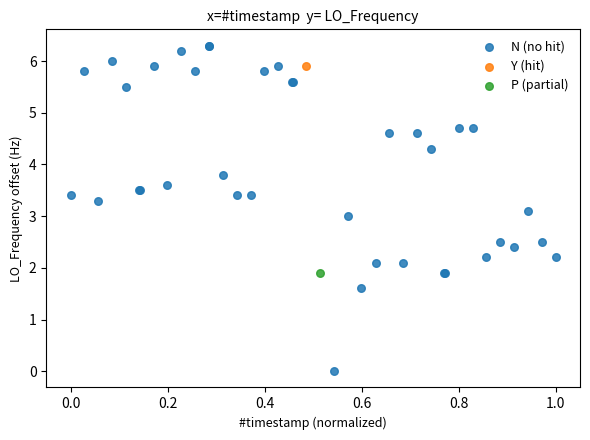

What are all the series names shown in the legend?

N (no hit), Y (hit), P (partial)